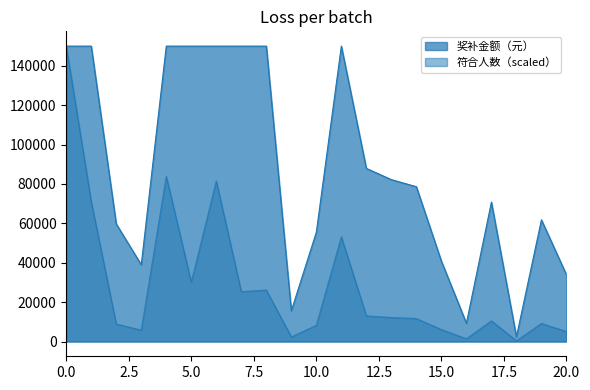

How many lines are shown in the chart?

2